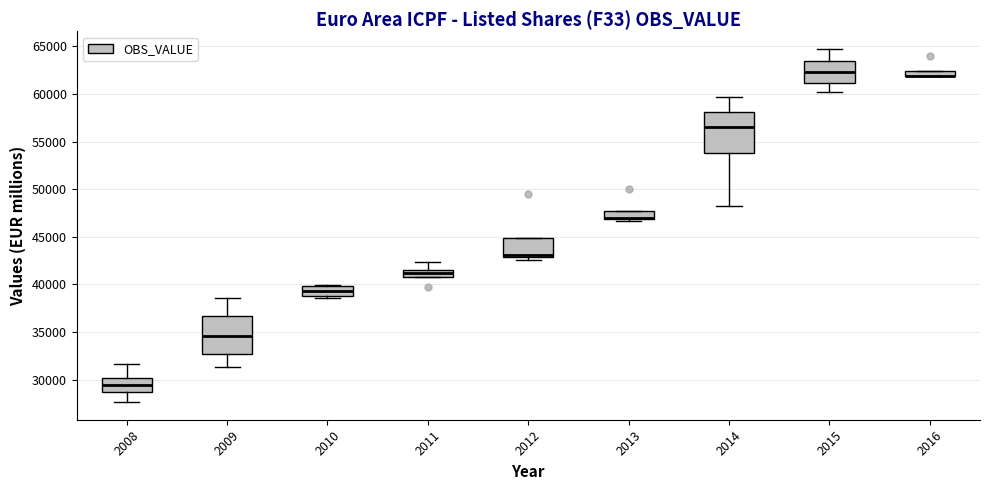

Where is the upper edge of the box at x = 2012 on the y-axis? The values are not printed on the chart, so give them approximately, as read against the axis.

45000